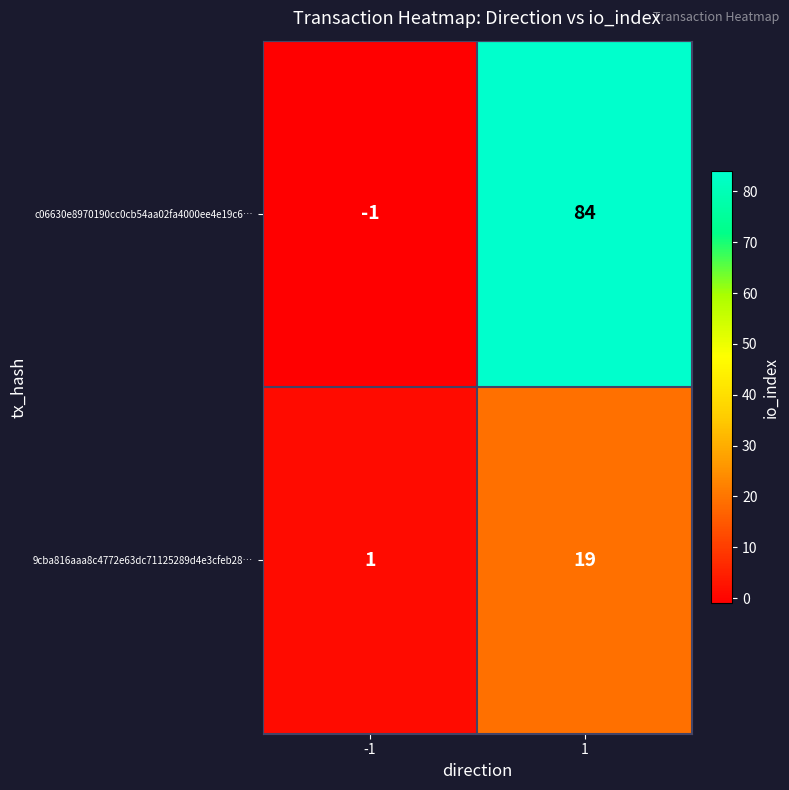

Which category has the highest value across all series?

1